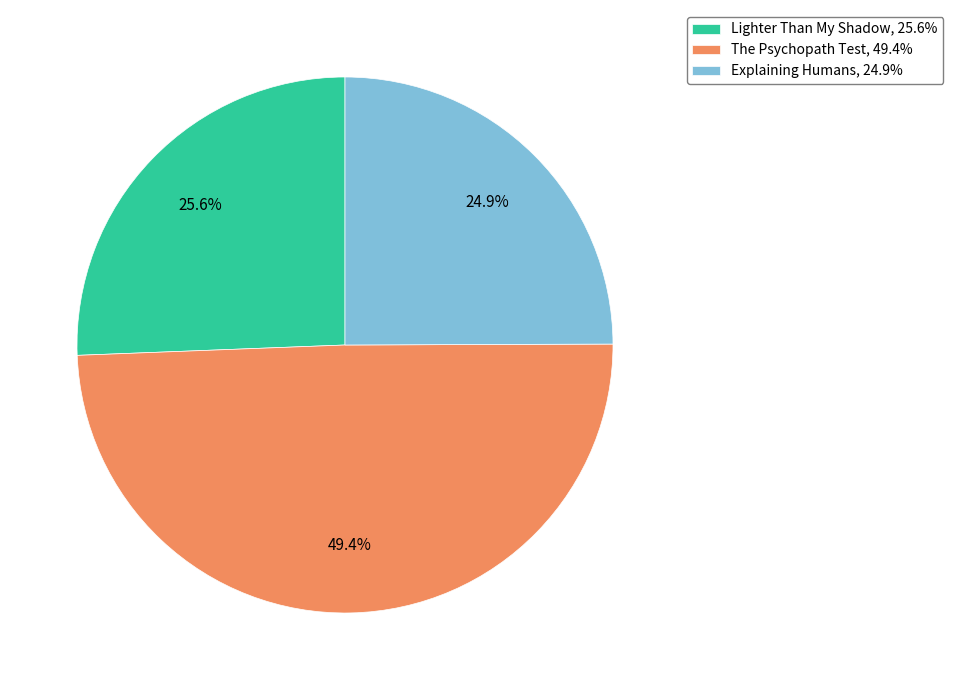

Between Explaining Humans and Lighter Than My Shadow, which is larger?

Lighter Than My Shadow